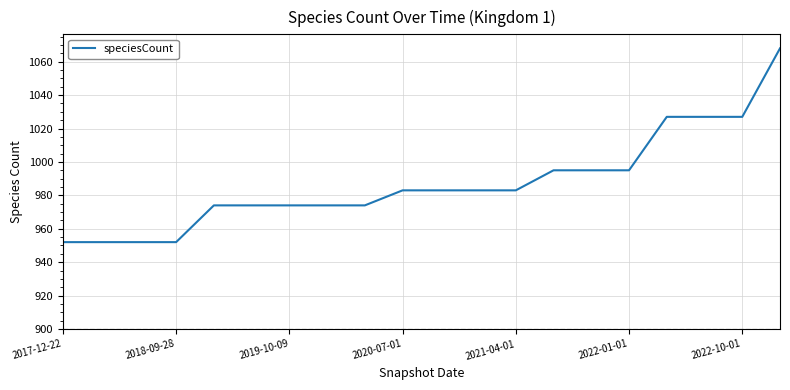

What is the difference between the maximum and minimum values?

116